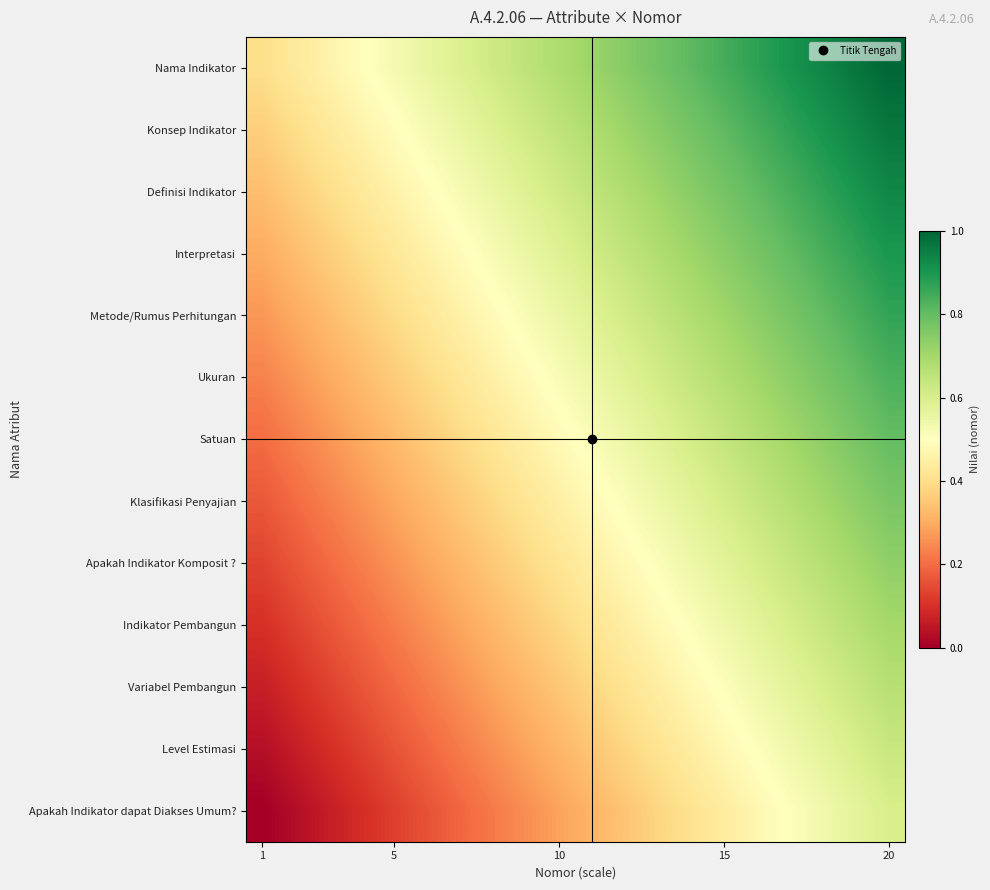

At how many categories does at least one series exceed 0?

20